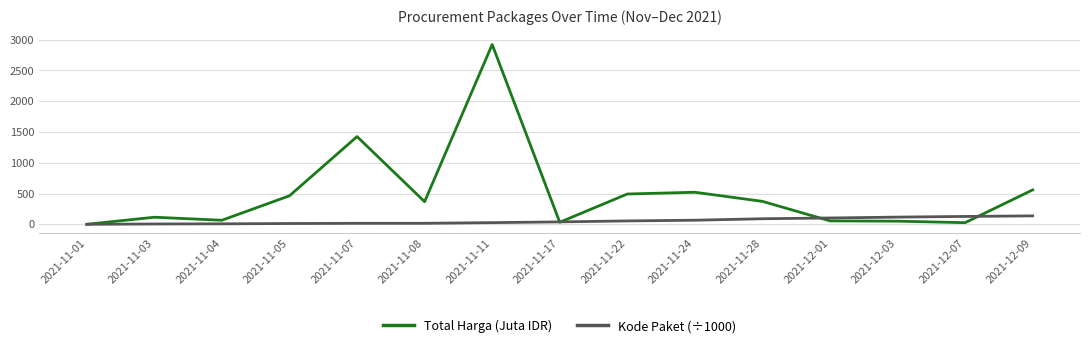

True or false: Kode Paket (÷1000) and Total Harga (Juta IDR) cross at least once.

True